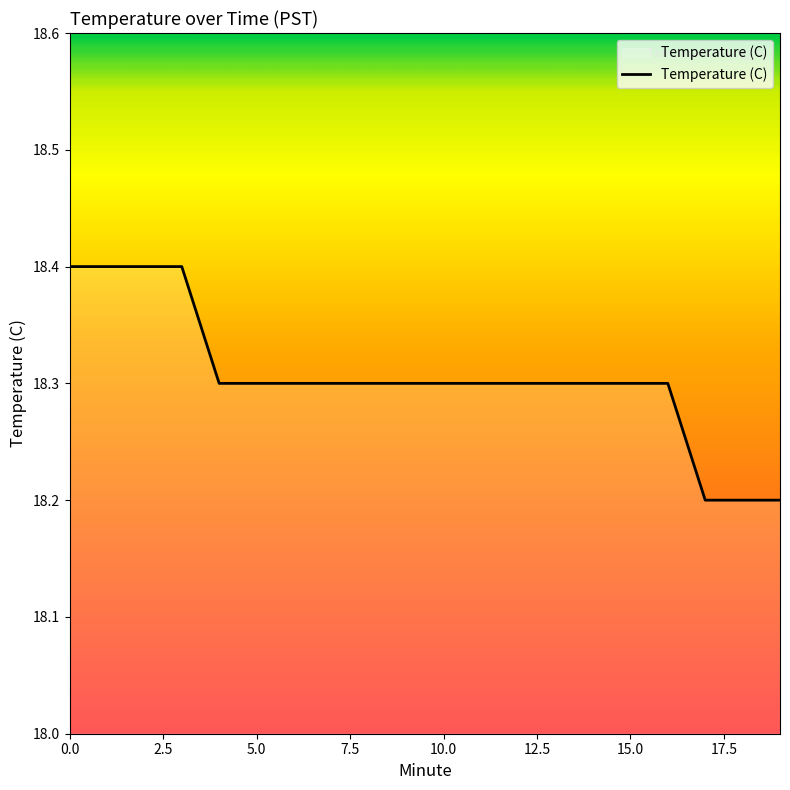

Does the chart have visible grid lines?

No